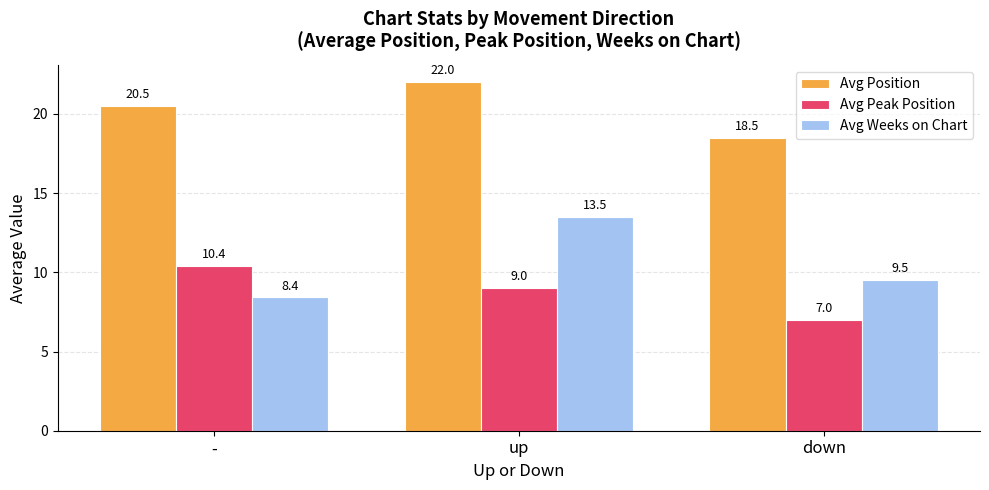

The value of Avg Weeks on Chart at down is 2.5. True or false?

False